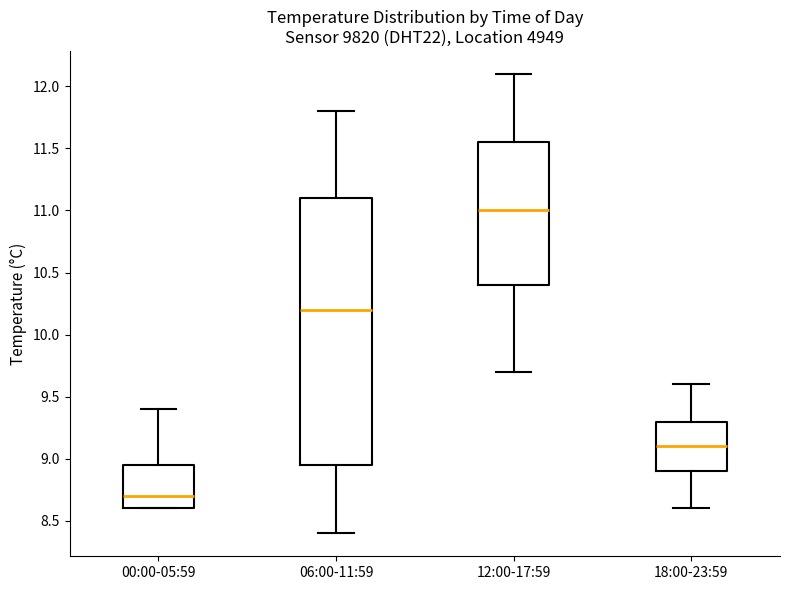

Where does the lower whisker of the box for 18:00-23:59 end on the y-axis? The values are not printed on the chart, so give them approximately, as read against the axis.

8.60